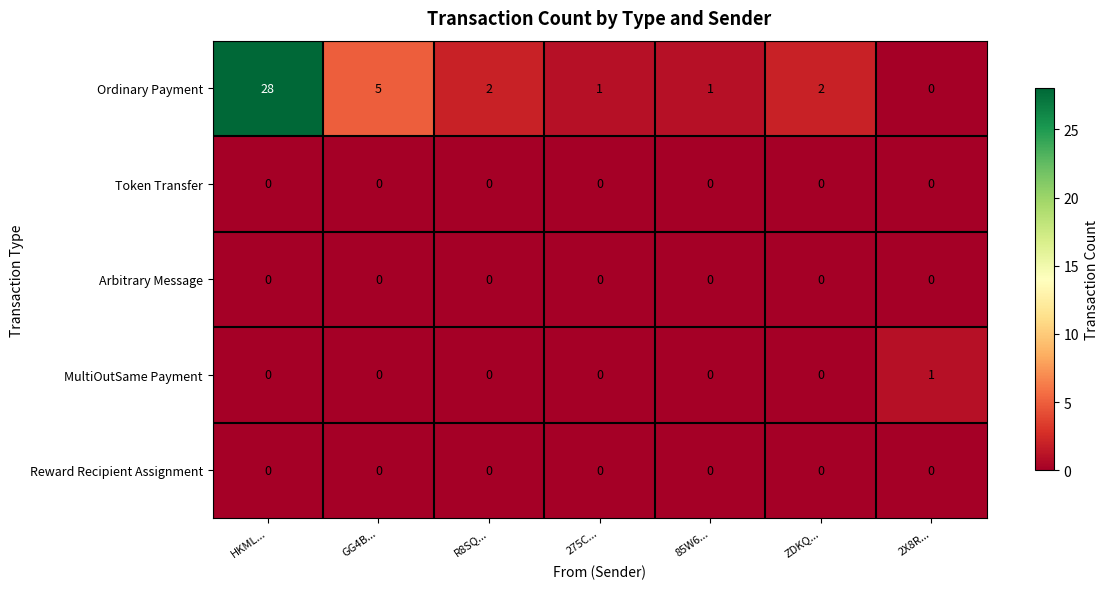

At which category is the sum across all series the highest?

HKML...